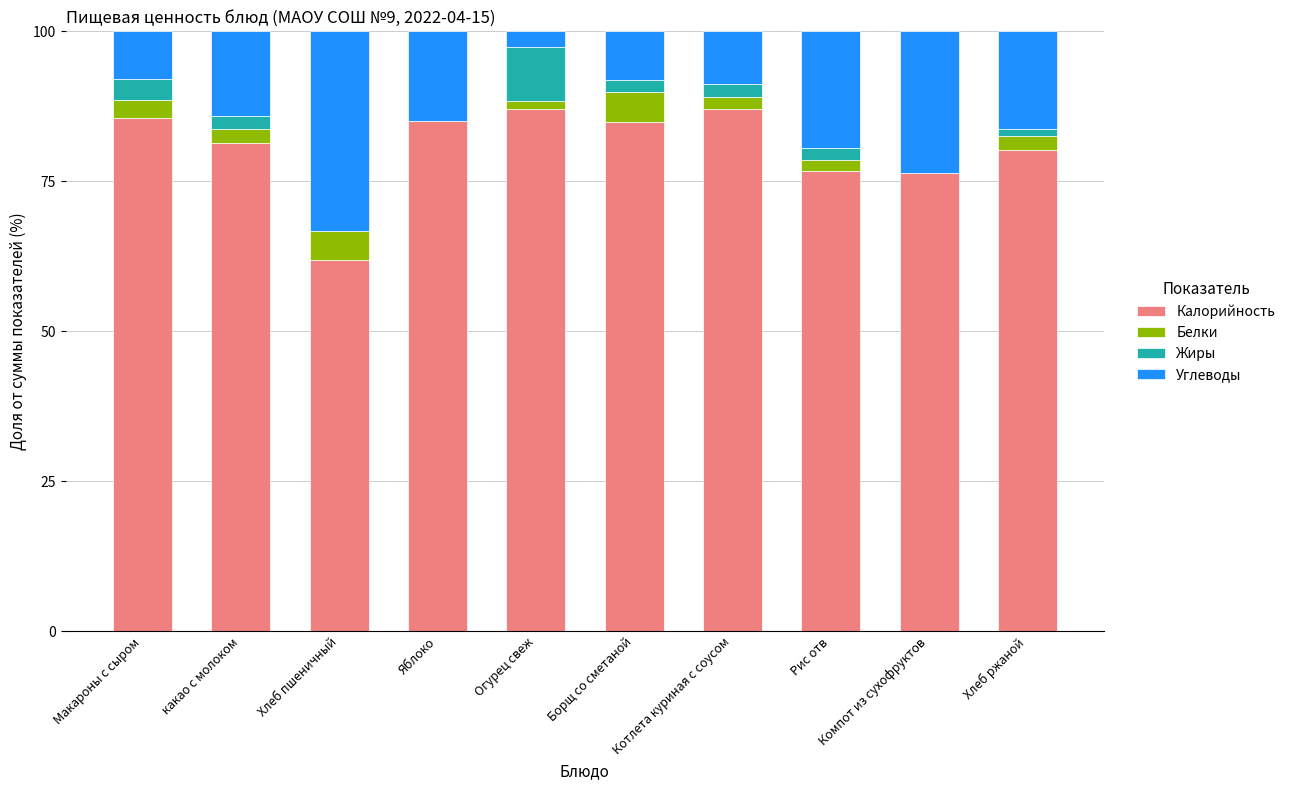

What value does the Калорийность series have at Яблоко?

85.1